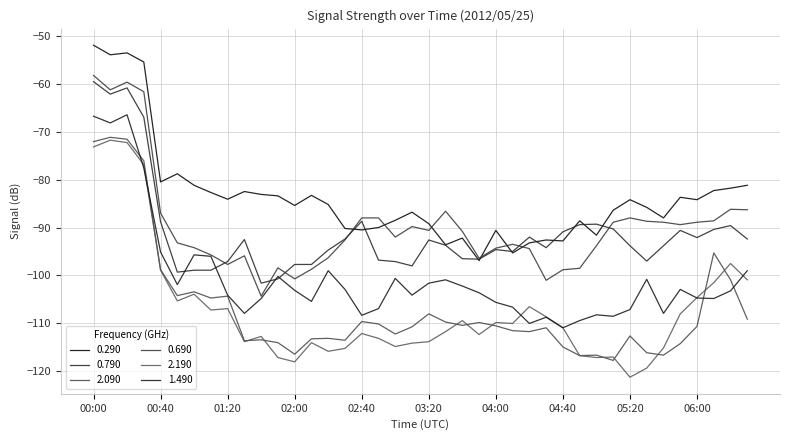

List the series in order of their peak value, lowest first.

2.190, 2.090, 1.490, 0.790, 0.690, 0.290